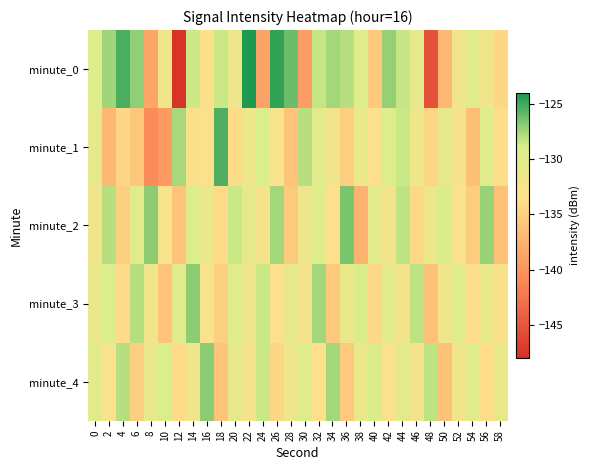

Reading left to right, list all the values displayed in this chart.

minute_0: 0=-129.7	2=-127.4	4=-125.2	6=-127.1	8=-138.6	10=-131.8	12=-147.7	14=-128.5	16=-133.3	18=-128.5	20=-131.5	22=-124.1	24=-138.8	26=-124.6	28=-126.1	30=-139.3	32=-128.3	34=-127.5	36=-128.0	38=-129.6	40=-135.5	42=-127.2	44=-128.4	46=-130.6	48=-145.3	50=-137.0	52=-132.1	54=-129.8	56=-132.0	58=-134.4
minute_1: 0=-130.6	2=-137.0	4=-134.4	6=-135.8	8=-140.9	10=-139.6	12=-127.6	14=-133.4	16=-133.2	18=-125.4	20=-134.0	22=-131.5	24=-129.0	26=-133.0	28=-136.0	30=-128.0	32=-130.0	34=-132.0	36=-135.0	38=-131.0	40=-133.5	42=-129.5	44=-128.5	46=-131.5	48=-134.5	50=-130.5	52=-132.5	54=-136.5	56=-129.8	58=-133.8
minute_2: 0=-132.0	2=-128.0	4=-135.0	6=-130.0	8=-127.0	10=-133.0	12=-136.0	14=-129.0	16=-131.0	18=-134.0	20=-128.5	22=-130.5	24=-132.5	26=-127.5	28=-135.5	30=-131.5	32=-129.5	34=-133.5	36=-126.5	38=-137.5	40=-130.2	42=-132.2	44=-128.2	46=-134.2	48=-131.2	50=-129.2	52=-133.2	54=-135.2	56=-127.2	58=-136.2
minute_3: 0=-131.0	2=-129.0	4=-134.0	6=-128.0	8=-132.0	10=-136.0	12=-130.0	14=-127.0	16=-133.0	18=-135.0	20=-129.5	22=-131.5	24=-128.5	26=-133.5	28=-130.5	30=-132.5	32=-127.5	34=-135.5	36=-131.2	38=-129.2	40=-134.2	42=-130.2	44=-132.2	46=-128.2	48=-136.2	50=-131.8	52=-129.8	54=-133.8	56=-130.8	58=-132.8
minute_4: 0=-130.0	2=-133.0	4=-128.0	6=-135.0	8=-131.0	10=-129.0	12=-134.0	14=-132.0	16=-127.0	18=-136.0	20=-130.5	22=-132.5	24=-128.5	26=-134.5	28=-131.5	30=-129.5	32=-133.5	34=-127.5	36=-135.5	38=-131.2	40=-129.2	42=-133.2	44=-130.2	46=-132.2	48=-128.2	50=-136.2	52=-131.8	54=-129.8	56=-133.8	58=-130.8